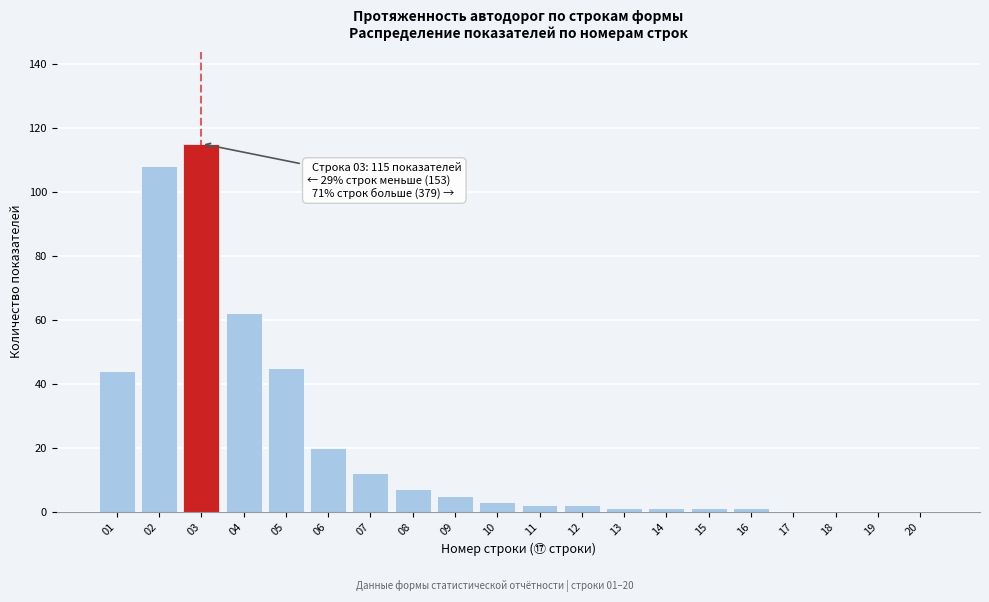

Reading left to right, extract all data points from this chart.

01=44	02=108	03=115	04=62	05=45	06=20	07=12	08=7	09=5	10=3	11=2	12=2	13=1	14=1	15=1	16=1	17=0	18=0	19=0	20=0